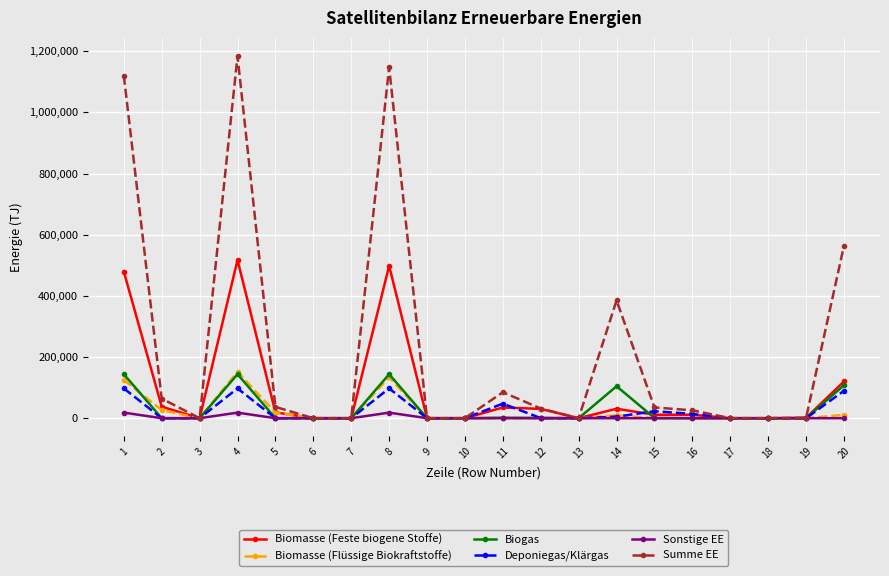

Which series changed the most between 2 and 11?

Deponiegas/Klärgas